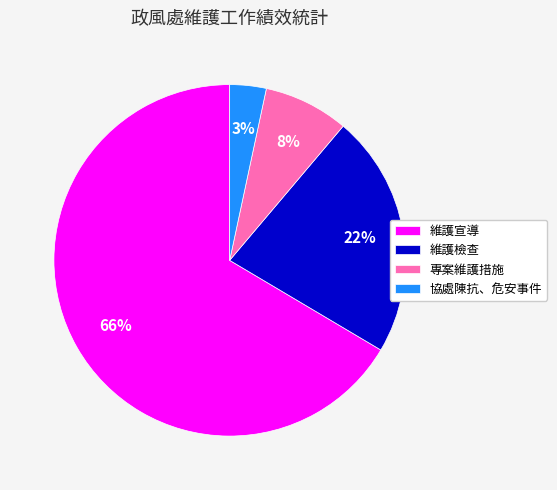

Which slice represents more than half of the pie?

維護宣導